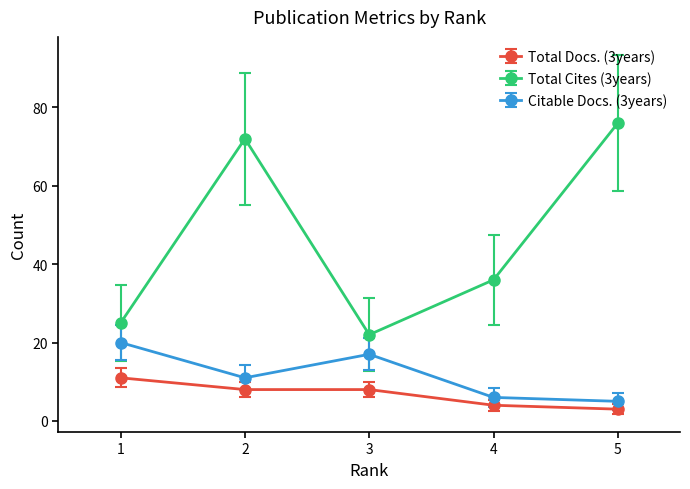

At which label is Total Cites (3years) closest to 49?

4